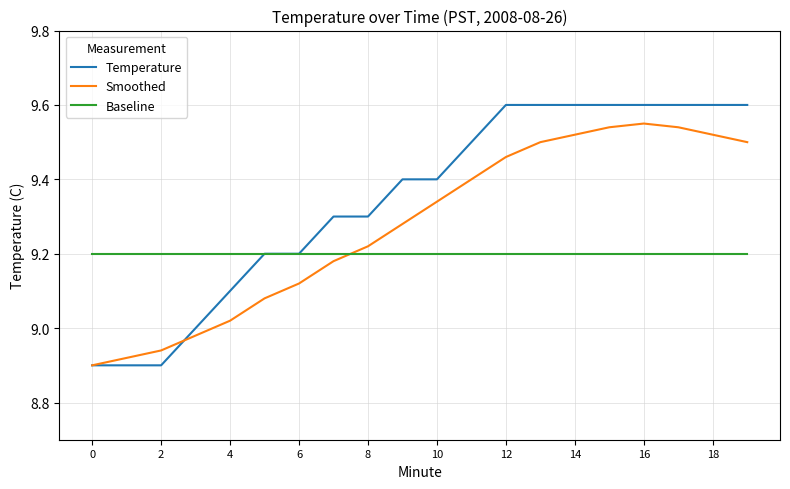

Which series has the largest total across all categories?

Temperature